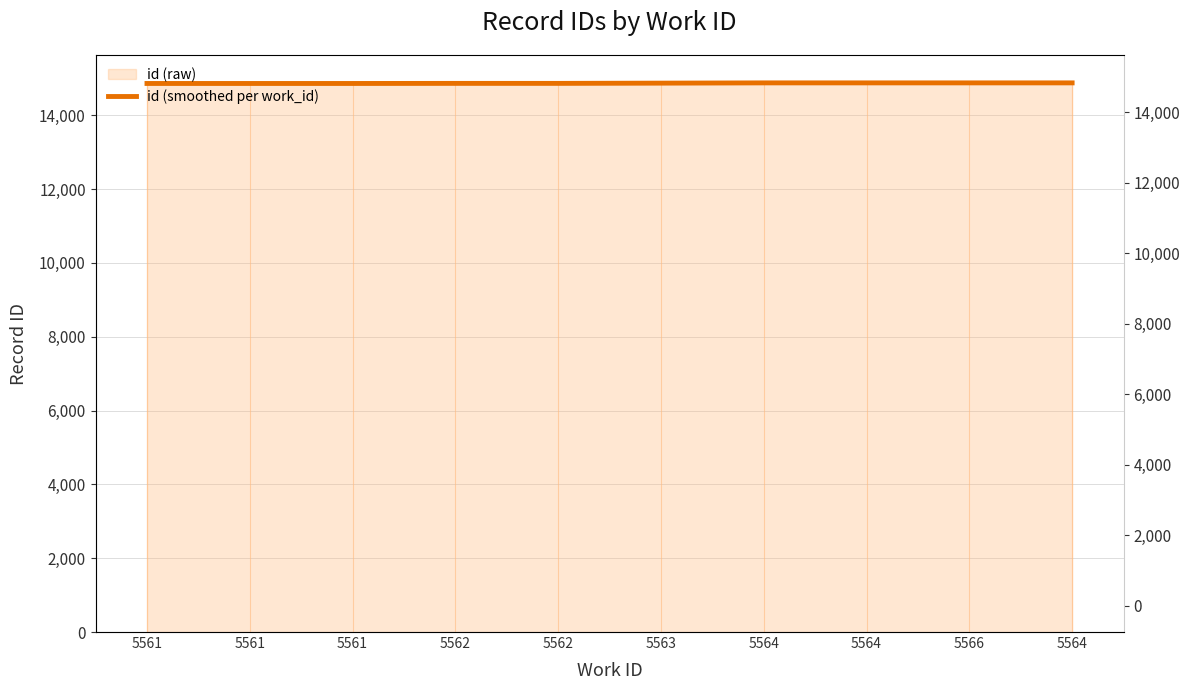

List the labels in order of value, smallest first.

5561, 5561, 5561, 5562, 5562, 5563, 5564, 5564, 5566, 5564